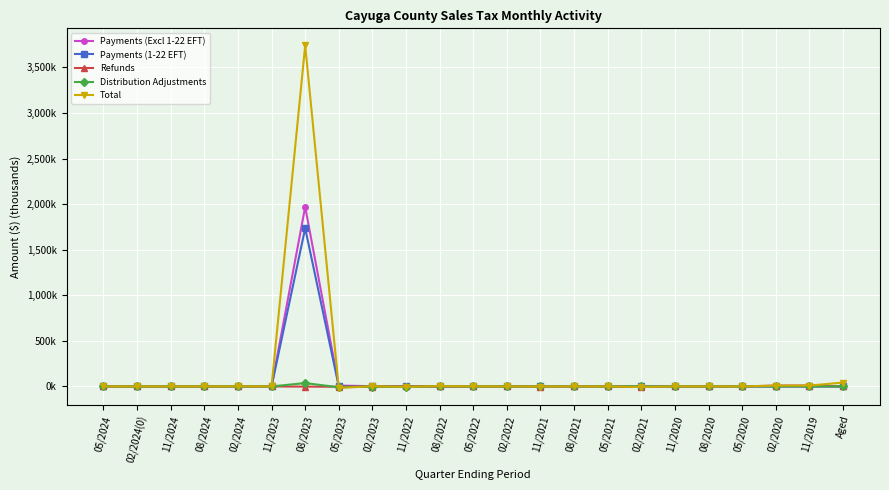

Is this an area chart (filled region under the line)?

No